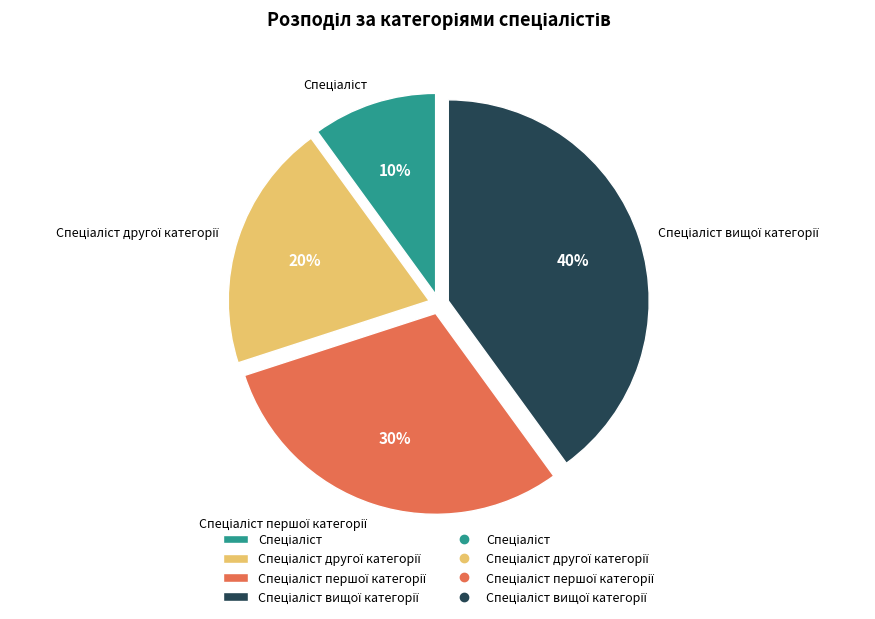

Is there a majority slice in this chart?

No